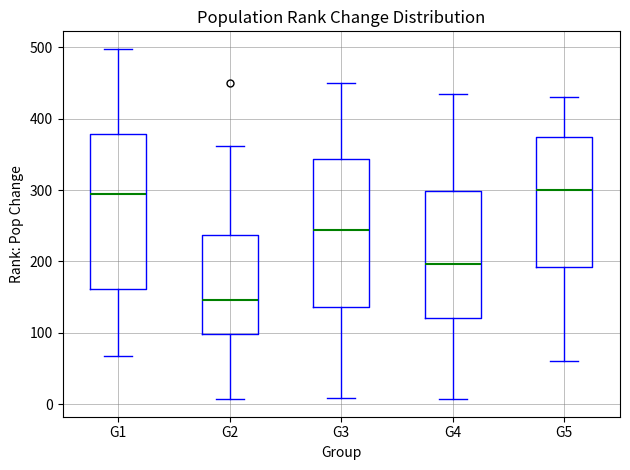

Comparing the boxes themselves (not the whiskers), which one is the tallest?

G1